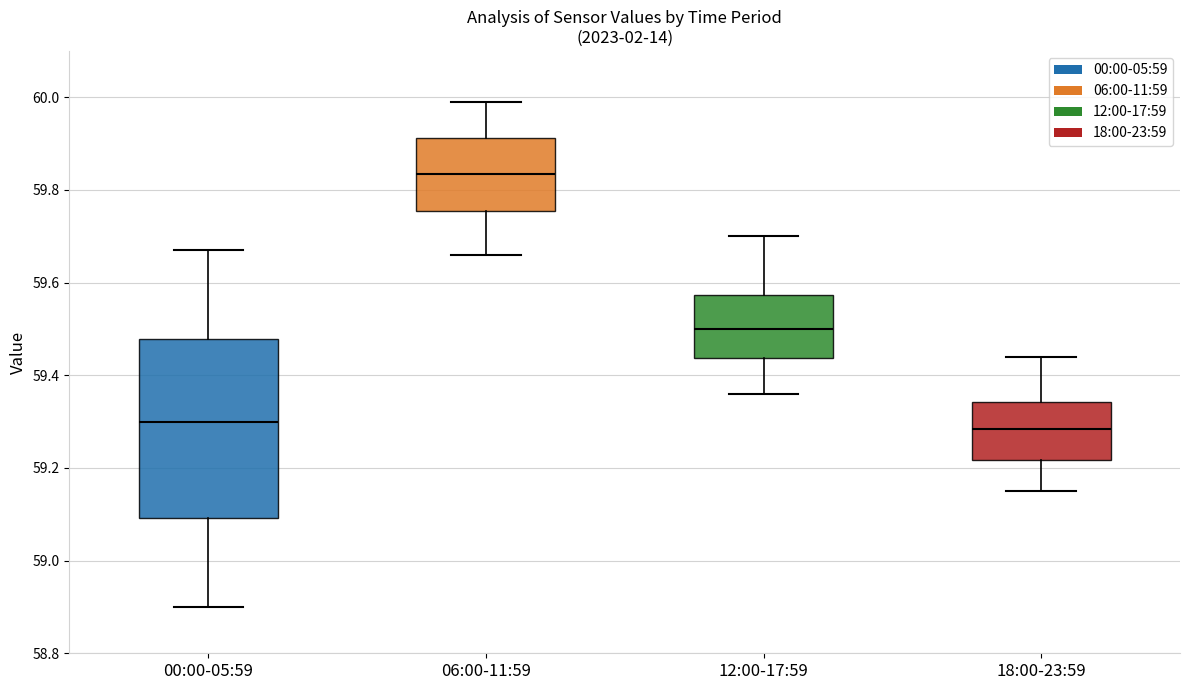

Reading left to right, read every box against the y-axis: the position of its median line, the range the box covers, and the ends of its whiskers. The values are not printed on the chart, so give them approximately, as read against the axis.

00:00-05:59: median 59.30, box 59.10 to 59.48, whiskers 58.90 to 59.68
06:00-11:59: median 59.84, box 59.76 to 59.92, whiskers 59.66 to 60.00
12:00-17:59: median 59.50, box 59.44 to 59.58, whiskers 59.36 to 59.70
18:00-23:59: median 59.28, box 59.22 to 59.34, whiskers 59.16 to 59.44